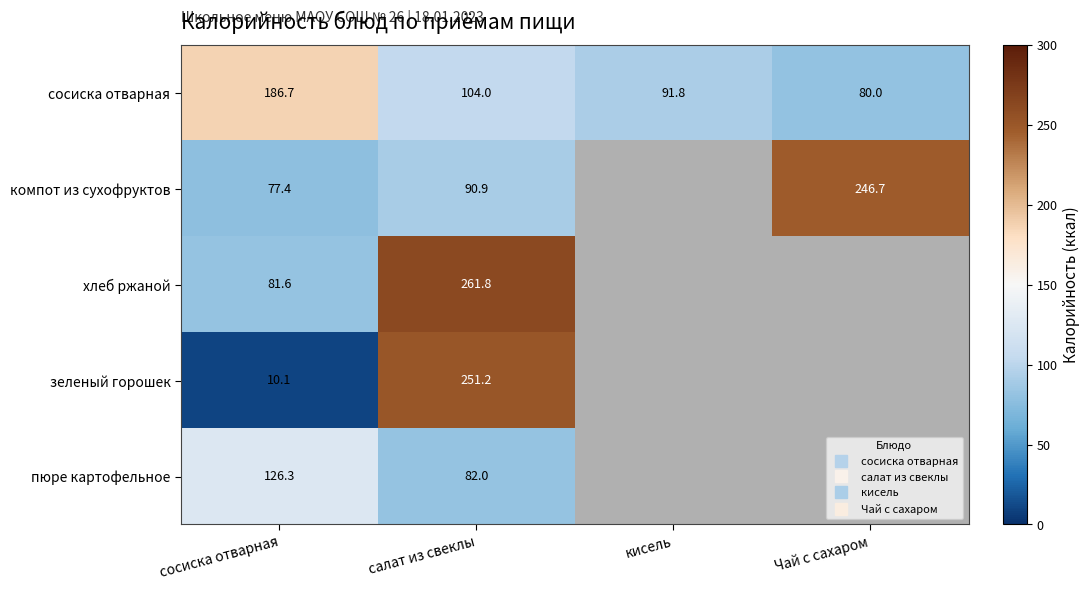

What is the minimum value shown in the chart?

10.1